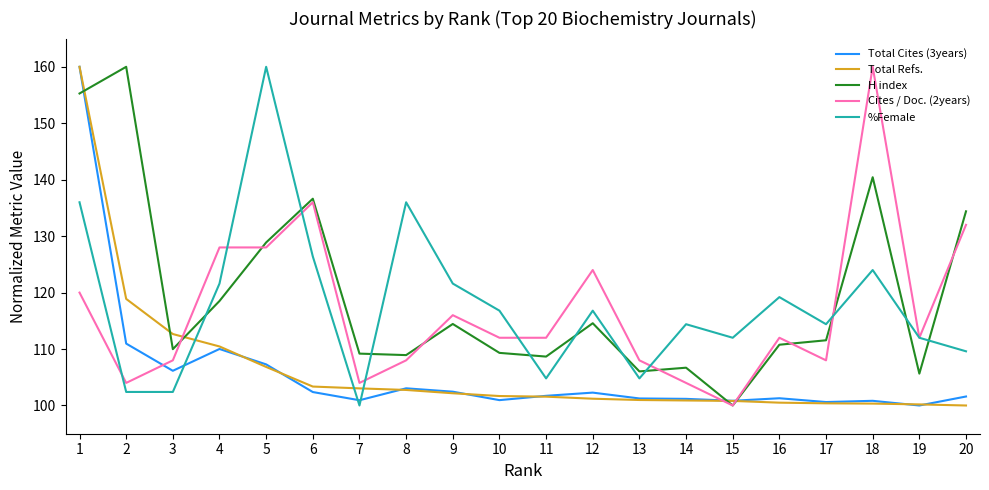

What is the total value across all series at 4?

588.6